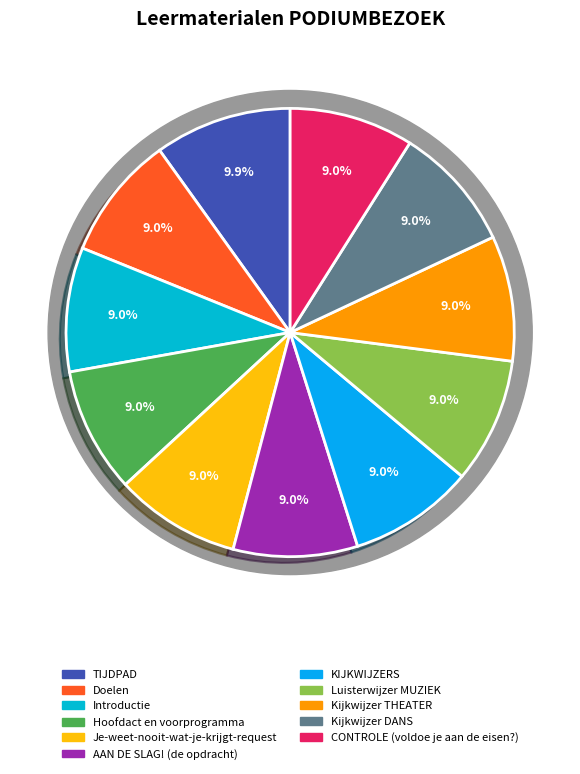

Is the sum of Je-weet-nooit-wat-je-krijgt-request and CONTROLE (voldoe je aan de eisen?) greater than half?

No